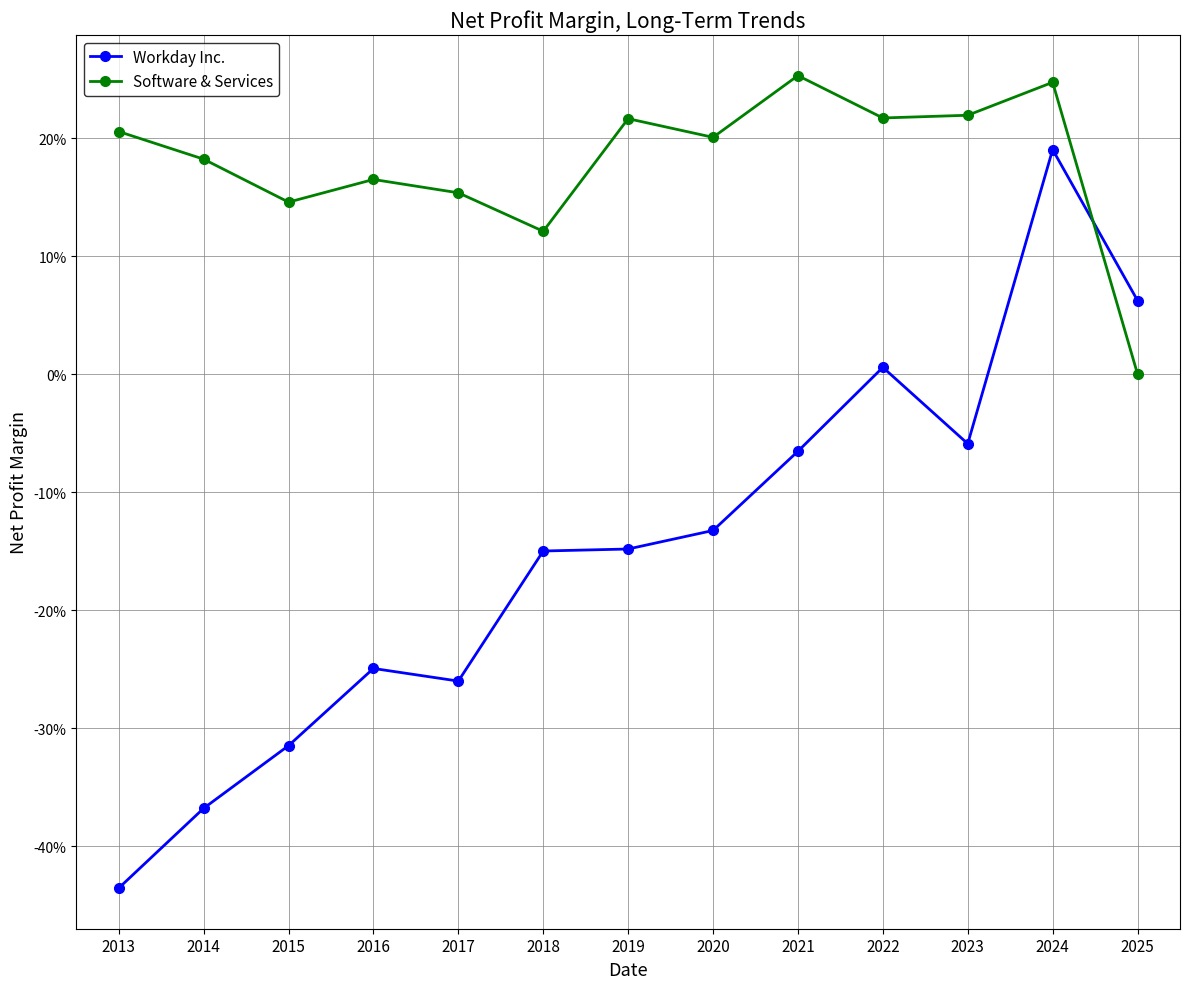

After their last crossing, which series has the higher values: Software & Services or Workday Inc.?

Workday Inc.